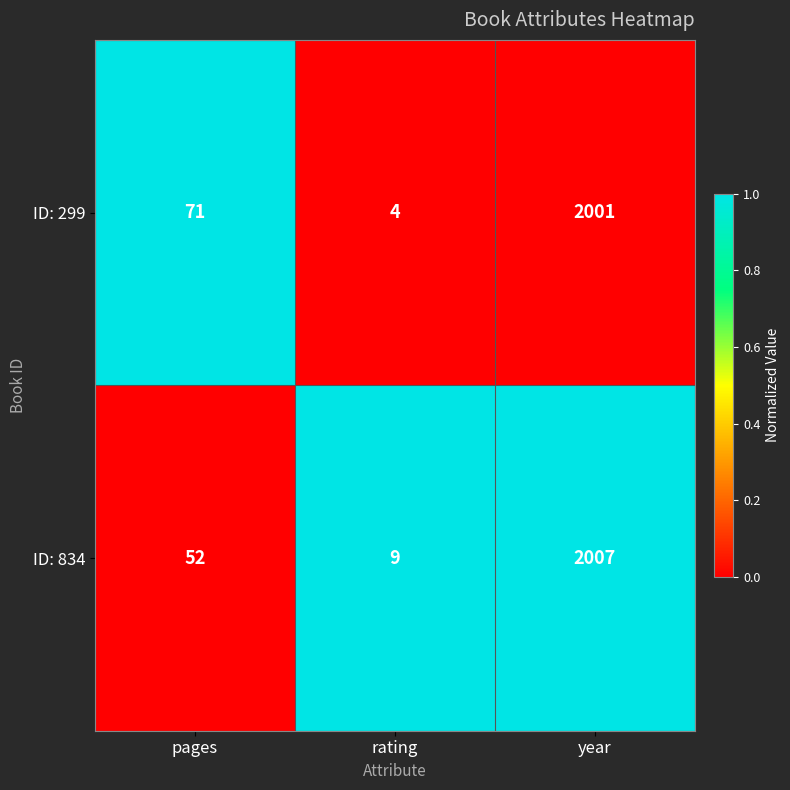

What is the difference between the highest and lowest values at year?

6